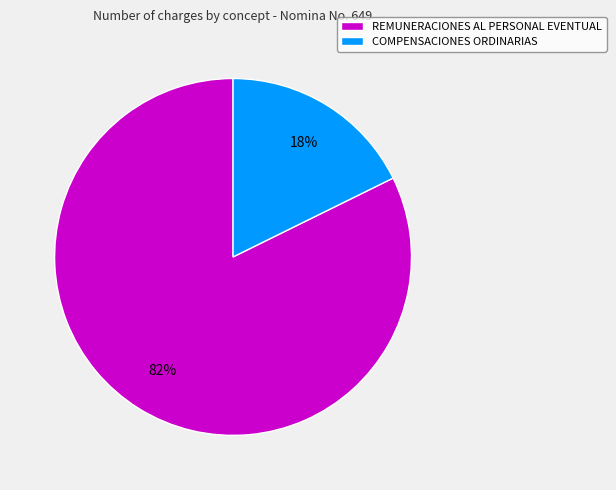

Does any single category account for the majority?

Yes